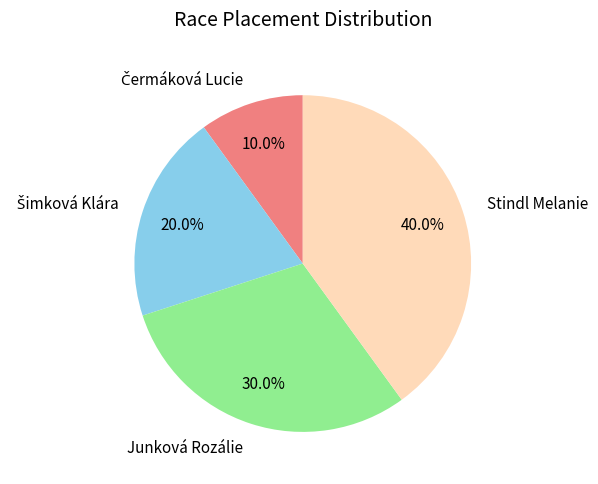

To the nearest percent, what is the average slice percentage?

25%